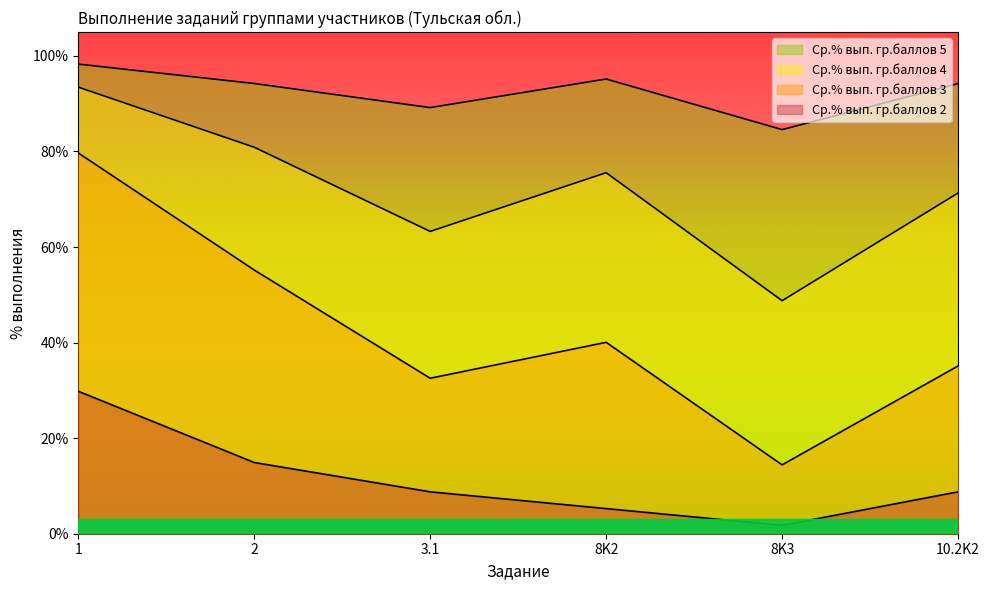

What is the label of the 6th point from the right?

1